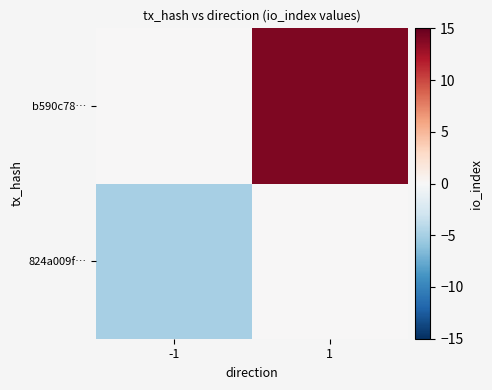

What is the maximum value shown in the chart?

14